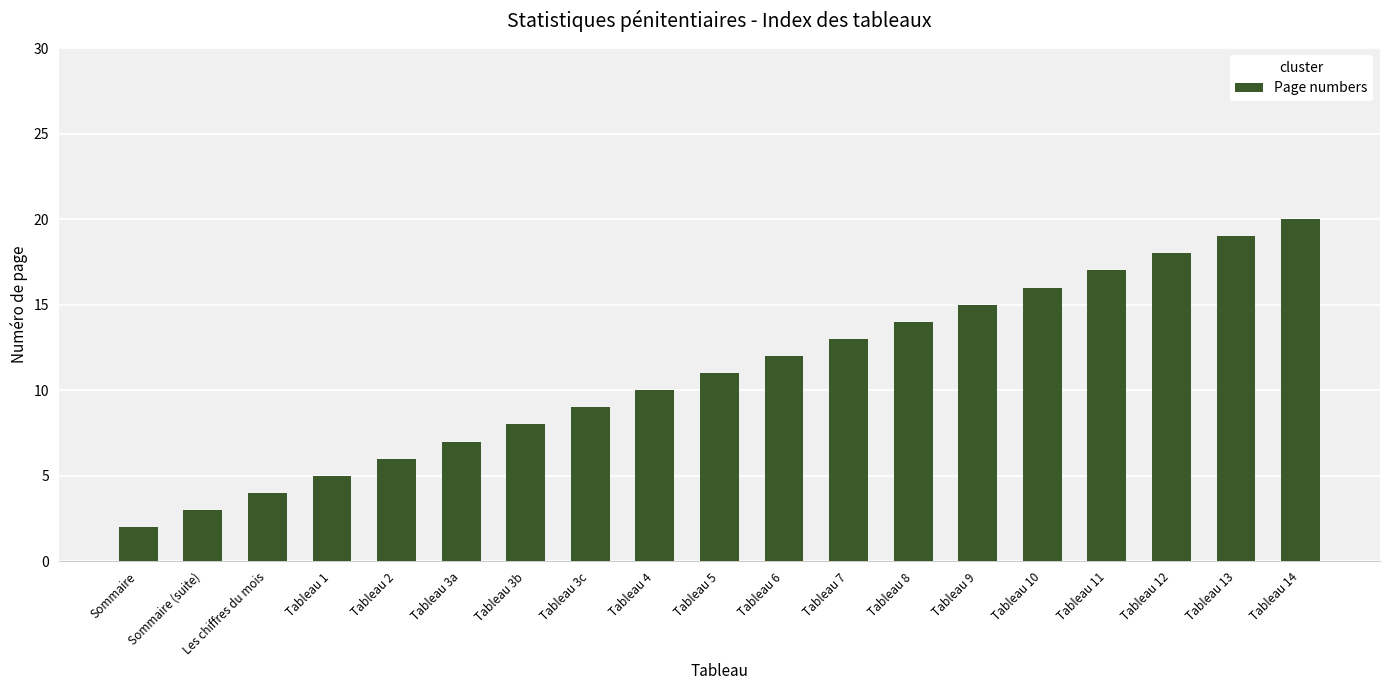

List the labels in order of value, largest first.

Tableau 14, Tableau 13, Tableau 12, Tableau 11, Tableau 10, Tableau 9, Tableau 8, Tableau 7, Tableau 6, Tableau 5, Tableau 4, Tableau 3c, Tableau 3b, Tableau 3a, Tableau 2, Tableau 1, Les chiffres du mois, Sommaire (suite), Sommaire